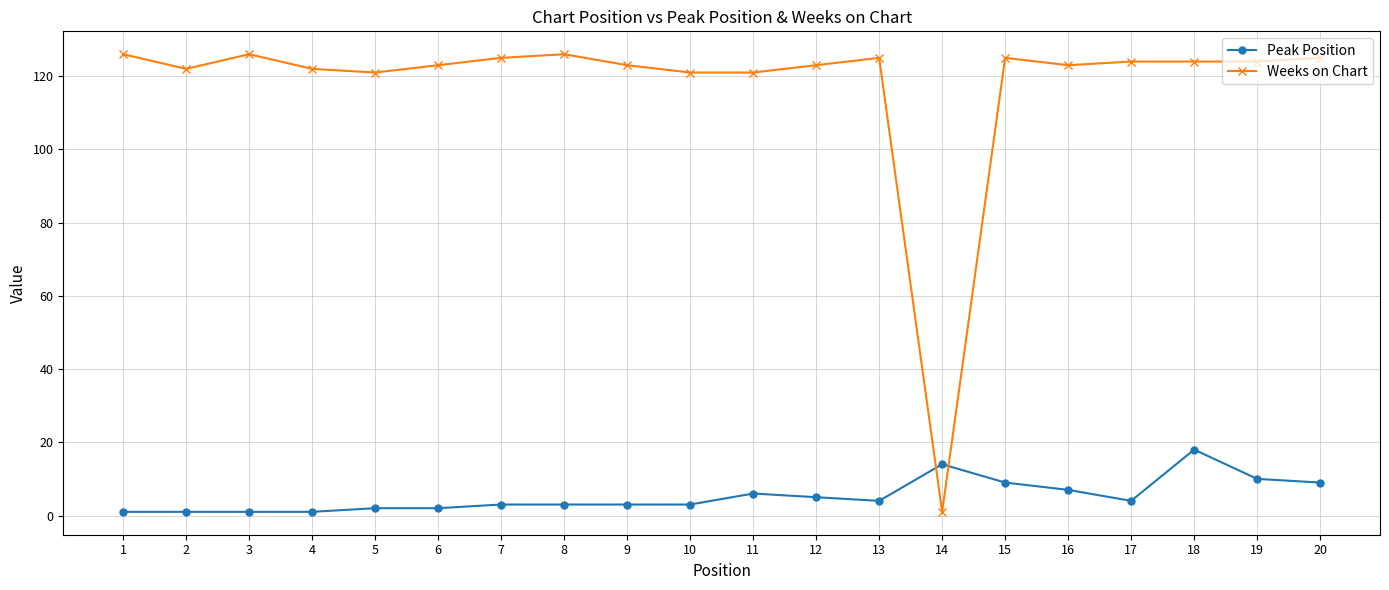

Reading right to left, transcribe all the data shown in this chart.

Peak Position: 9	10	18	4	7	9	14	4	5	6	3	3	3	3	2	2	1	1	1	1
Weeks on Chart: 125	124	124	124	123	125	1	125	123	121	121	123	126	125	123	121	122	126	122	126